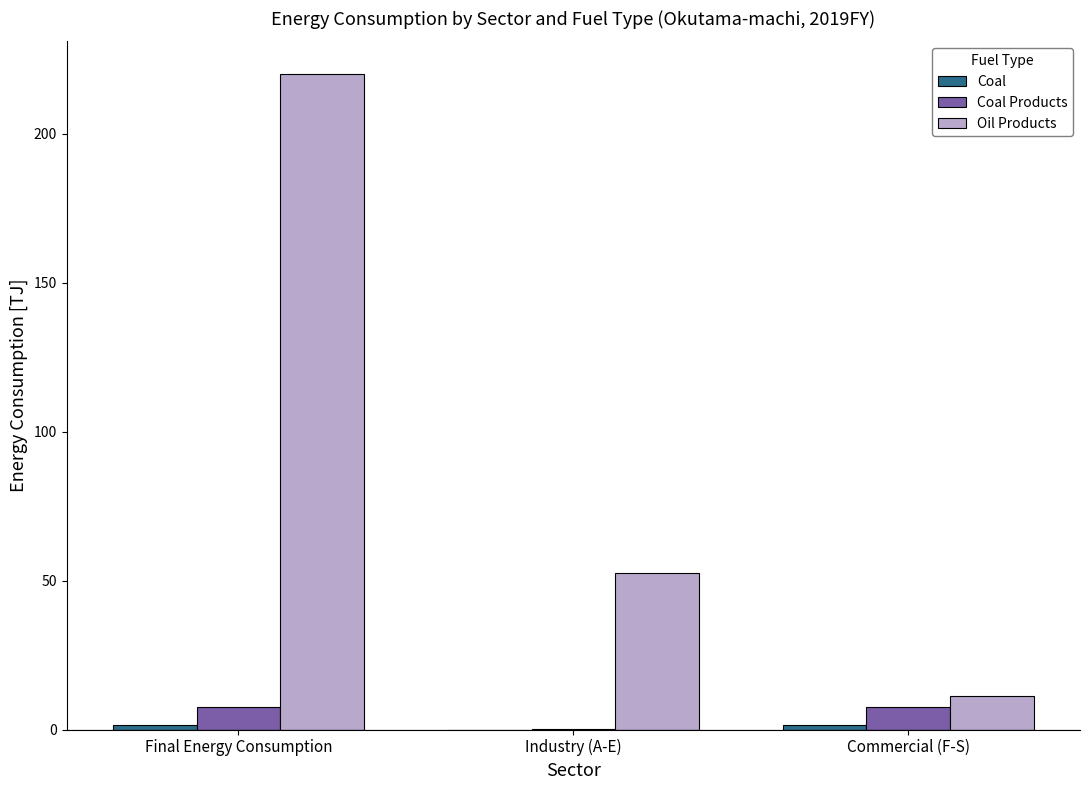

Which series has the largest total across all categories?

Oil Products